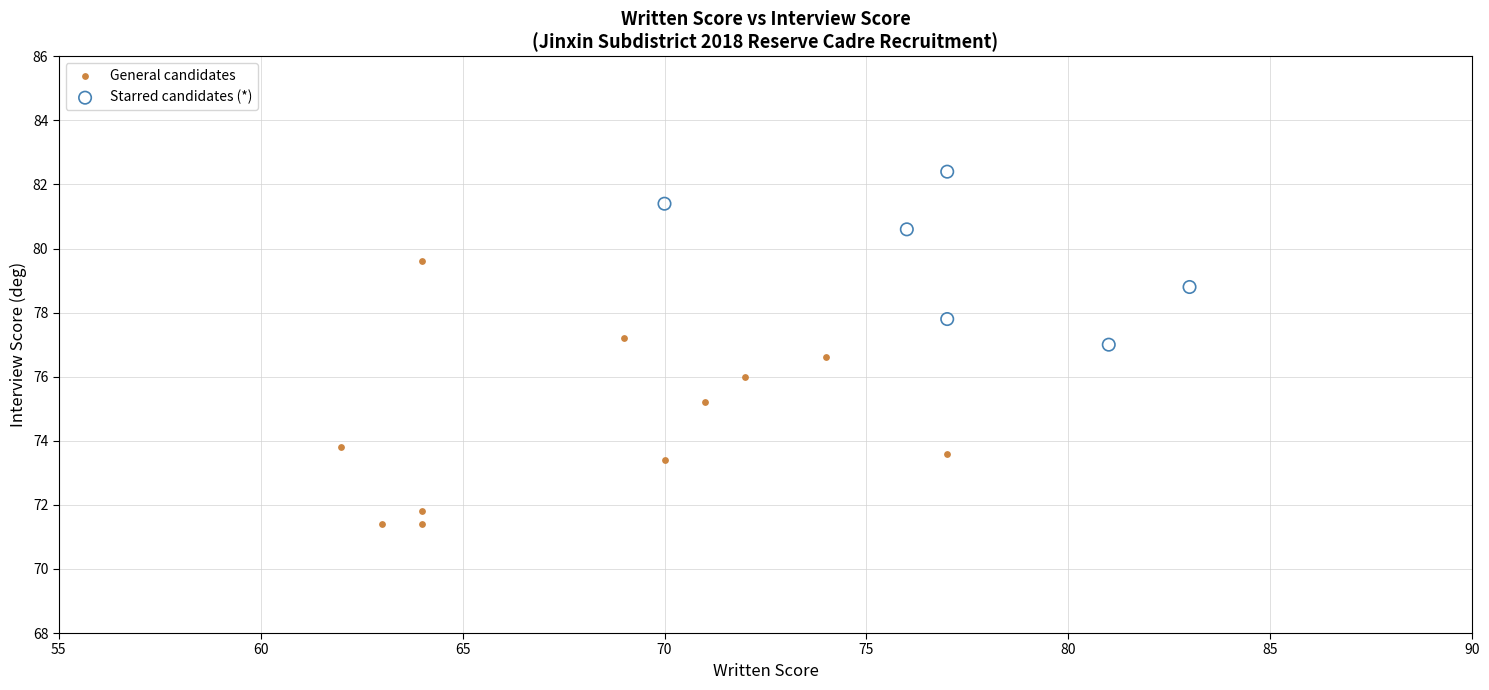

Which series contains the lowest Y value?

General candidates